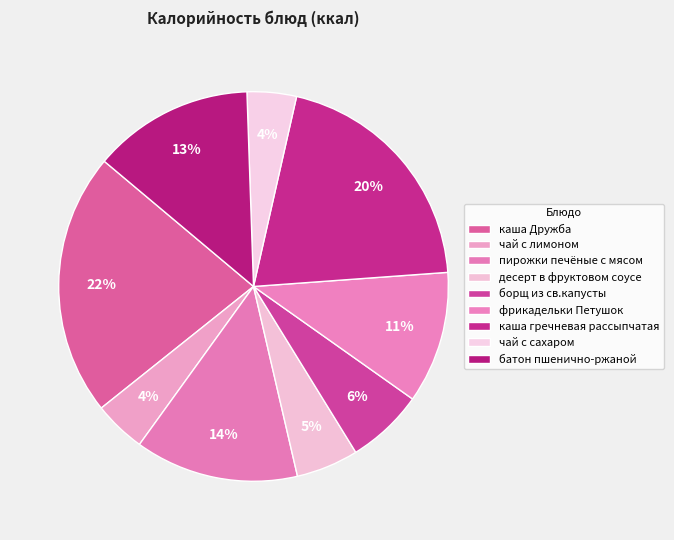

Is there any slice that represents more than half of the pie?

No